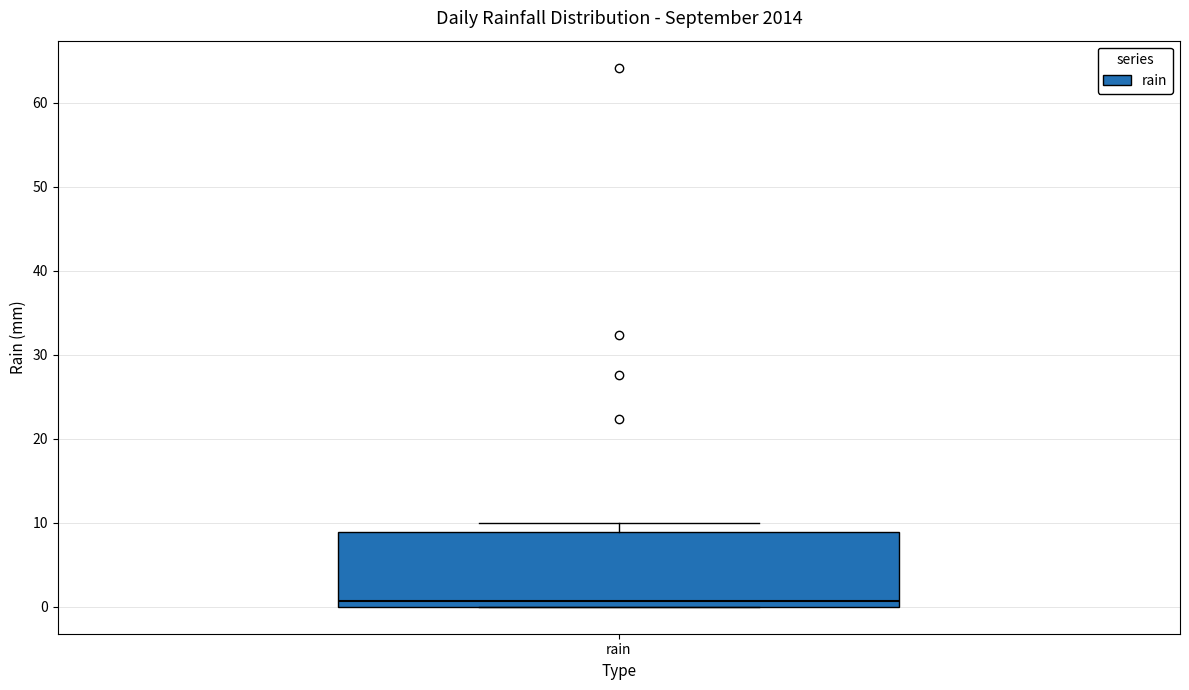

Transcribe this box plot: give where the median line is, the range the box spans, and where the two whiskers end, as read against the y-axis. The values are not printed on the chart, so give them approximately, as read against the axis.

median 1, box 0 to 9, whiskers 0 to 10